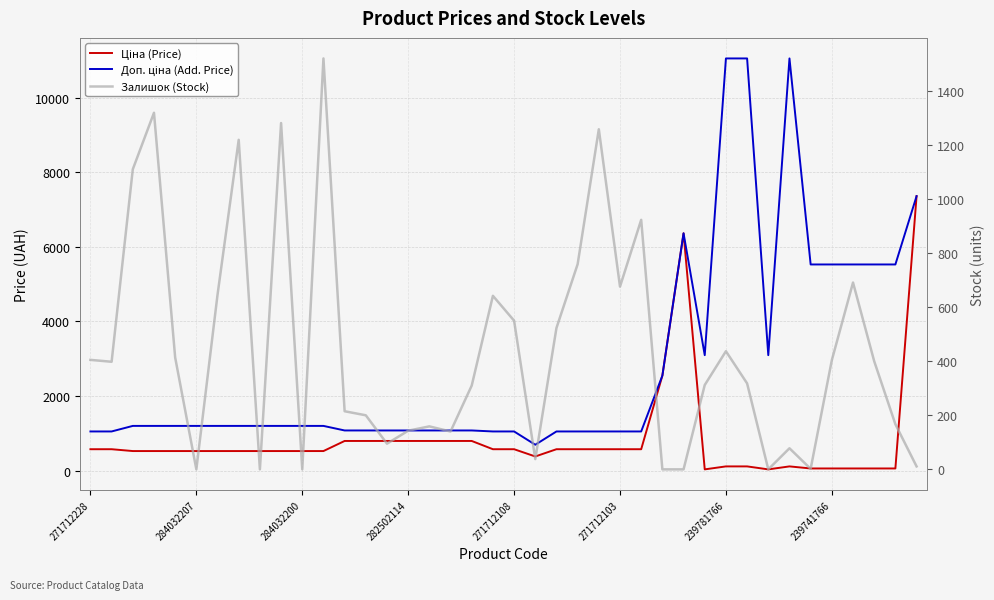

Rank the series by their maximum value, from lowest to highest.

Залишок (Stock), Ціна (Price), Доп. ціна (Add. Price)